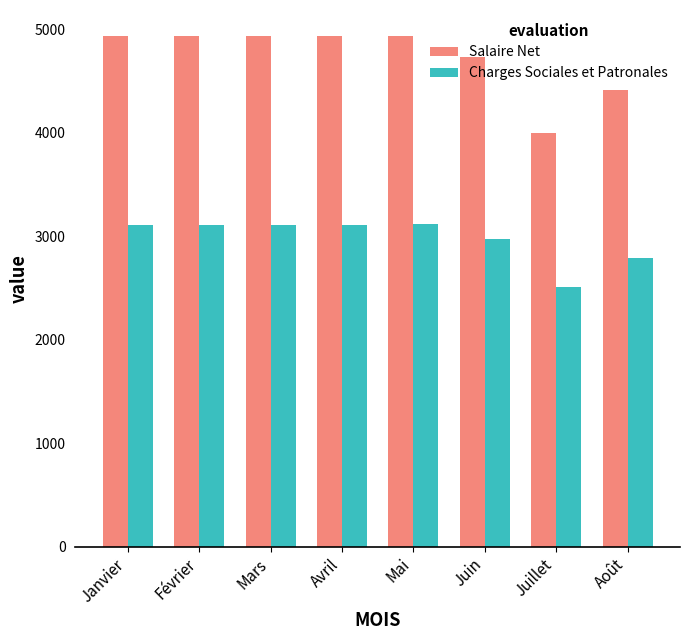

The Salaire Net series shows 8410.0 at Avril. True or false?

False